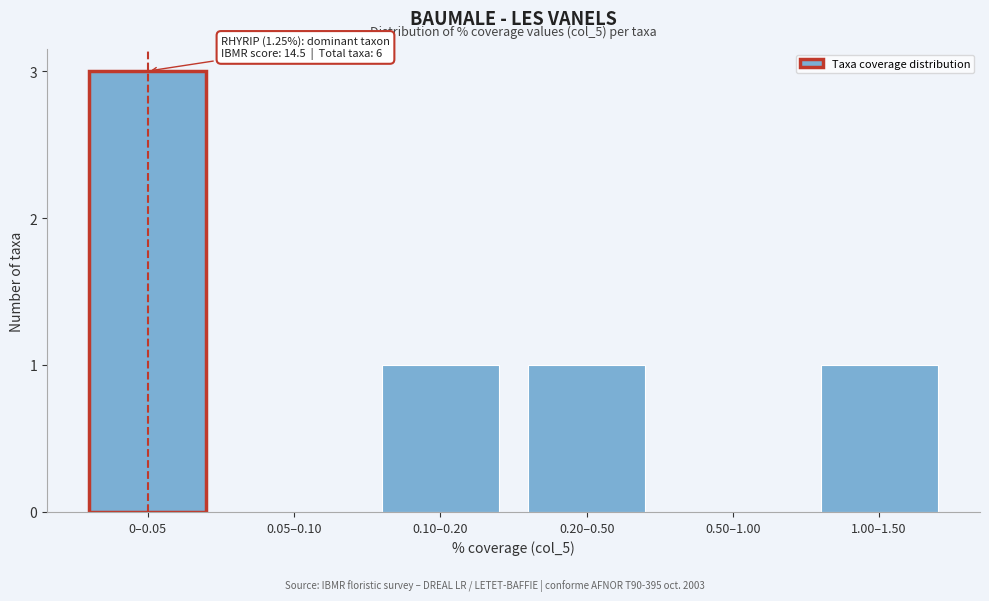

Reading left to right, extract all data points from this chart.

0–0.05=3	0.05–0.10=0	0.10–0.20=1	0.20–0.50=1	0.50–1.00=0	1.00–1.50=1